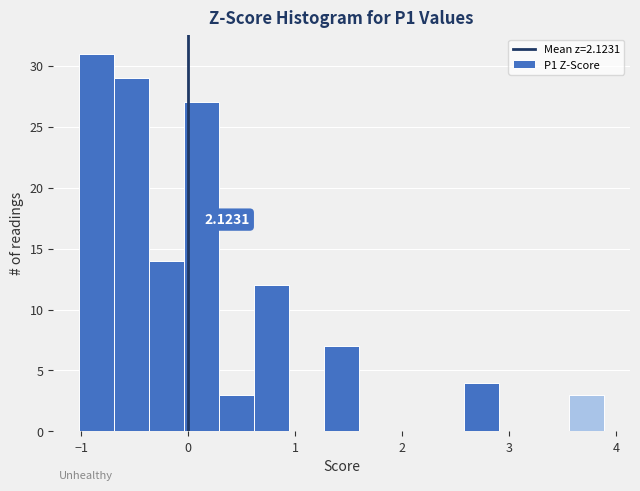

Around what value on the x-axis is the tallest bar? Give the approximate position of its centre, as read against the axis.

-0.9